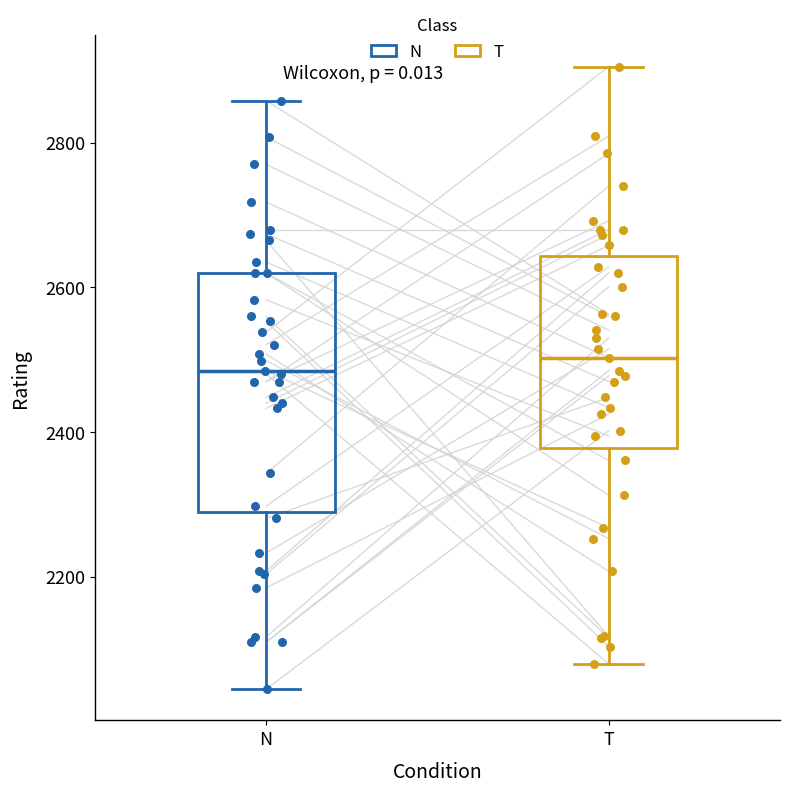

Reading left to right, transcribe this box plot: for each box, give where its median line is, the range the box spans, and where its two whiskers end, as read against the y-axis. The values are not printed on the chart, so give them approximately, as read against the axis.

N: median 2480, box 2280 to 2620, whiskers 2040 to 2860
T: median 2500, box 2380 to 2640, whiskers 2080 to 2900